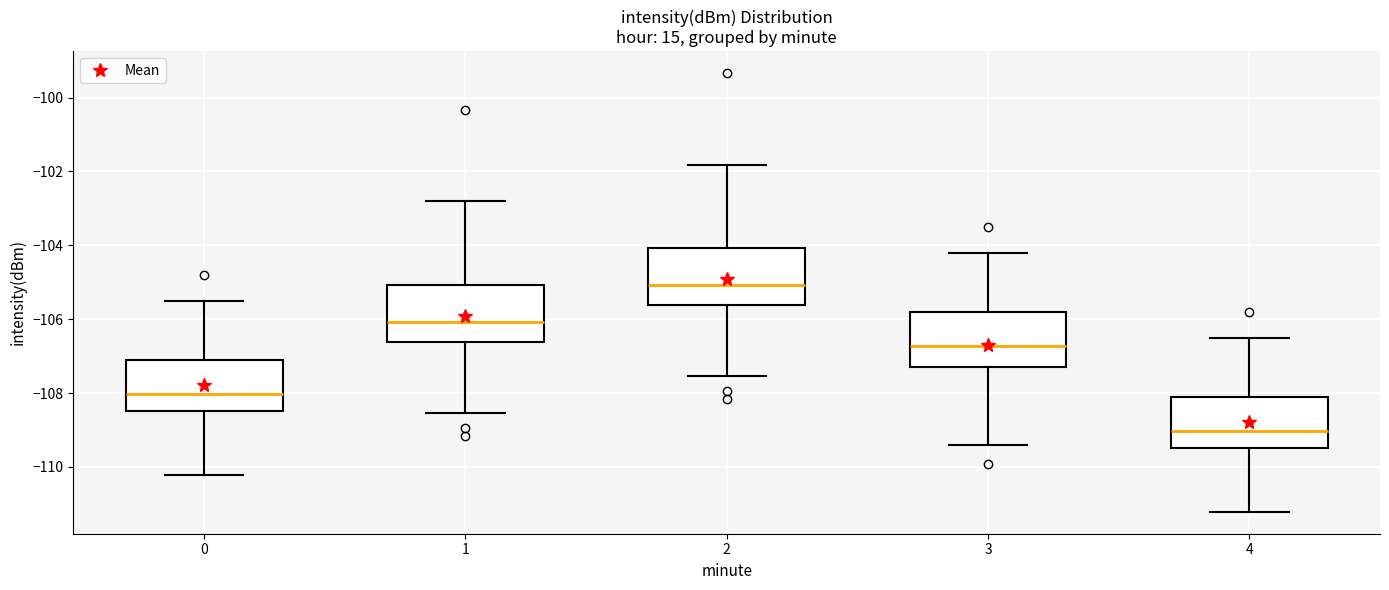

Which box has the lowest median line?

4